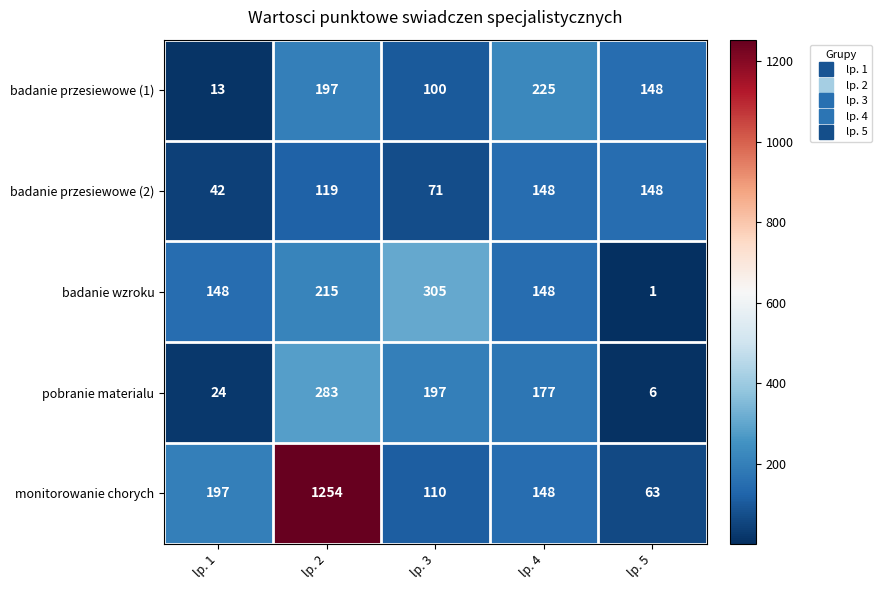

Which label corresponds to the smallest value in the chart?

lp. 5